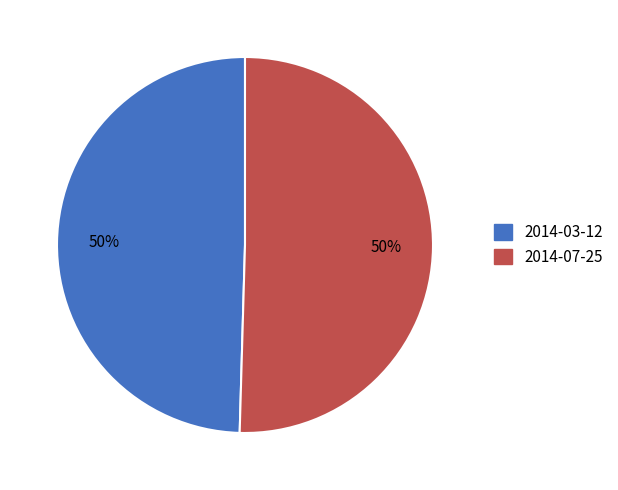

Is the sum of 2014-07-25 and 2014-03-12 greater than half?

Yes